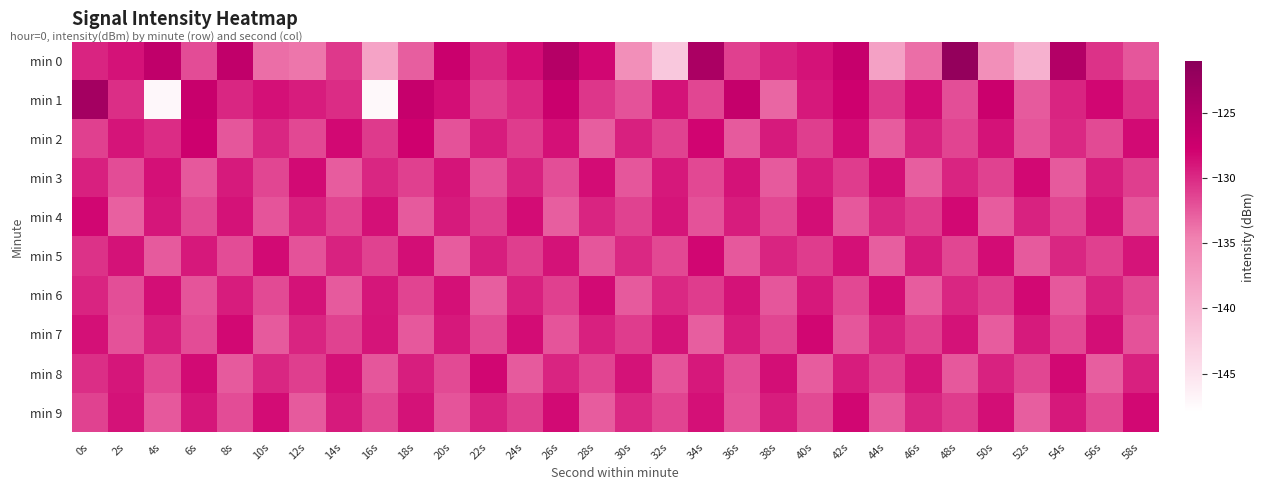

Count the number of data series in this chart.

10